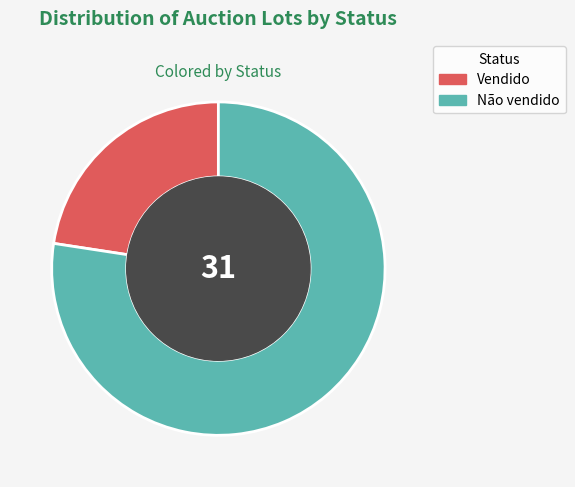

What is the ratio of the value at Não vendido to the value at Vendido?

3.4